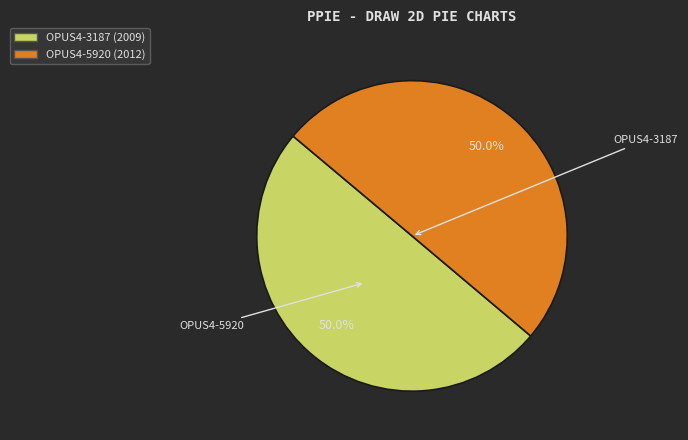

True or false: OPUS4-3187 accounts for 55% of the total.

False